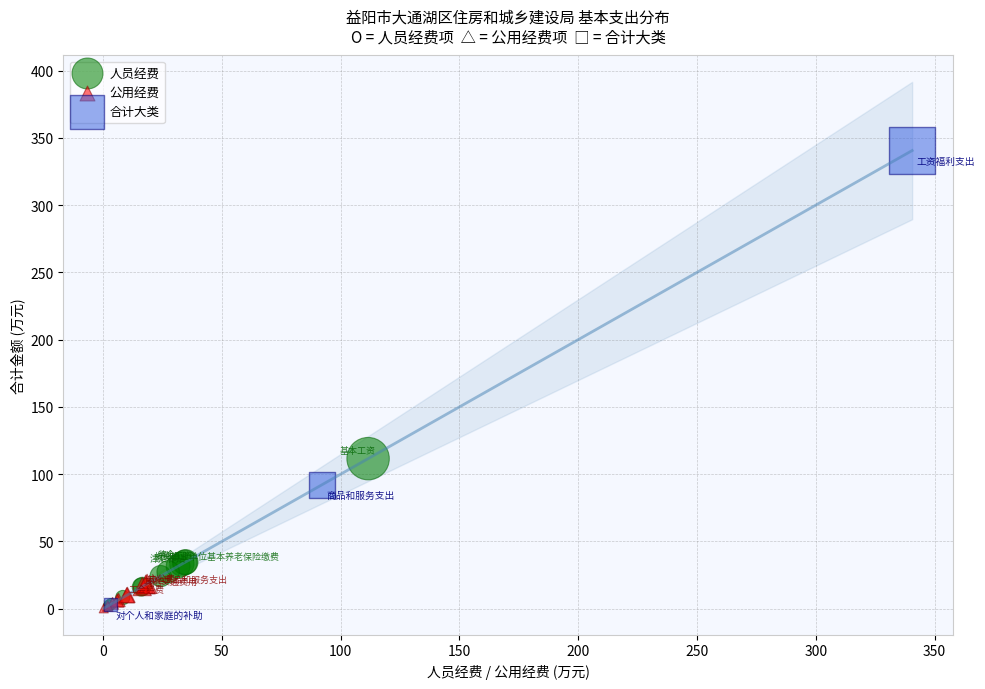

Which series reaches the maximum Y coordinate?

合计大类